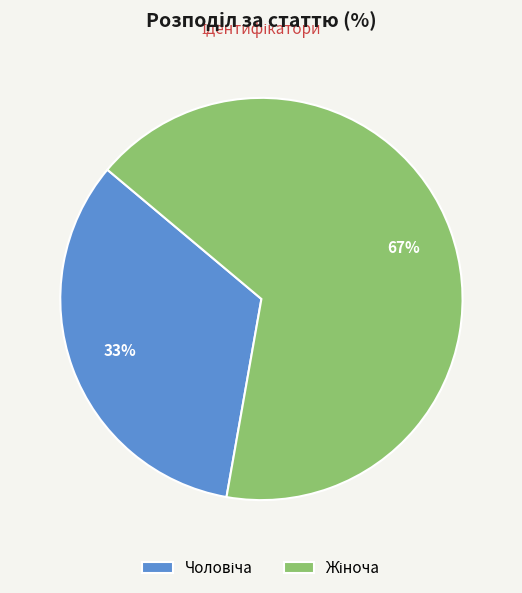

Is there a majority slice in this chart?

Yes